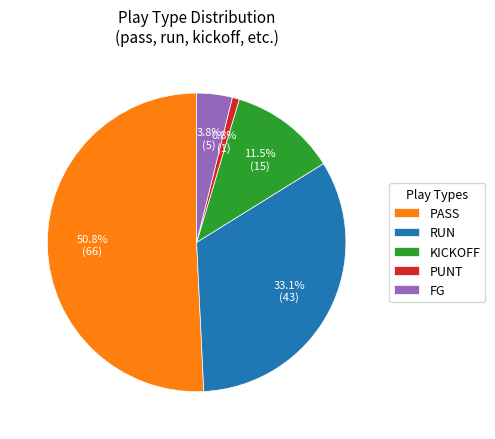

Combined, do FG and KICKOFF account for over 50%?

No